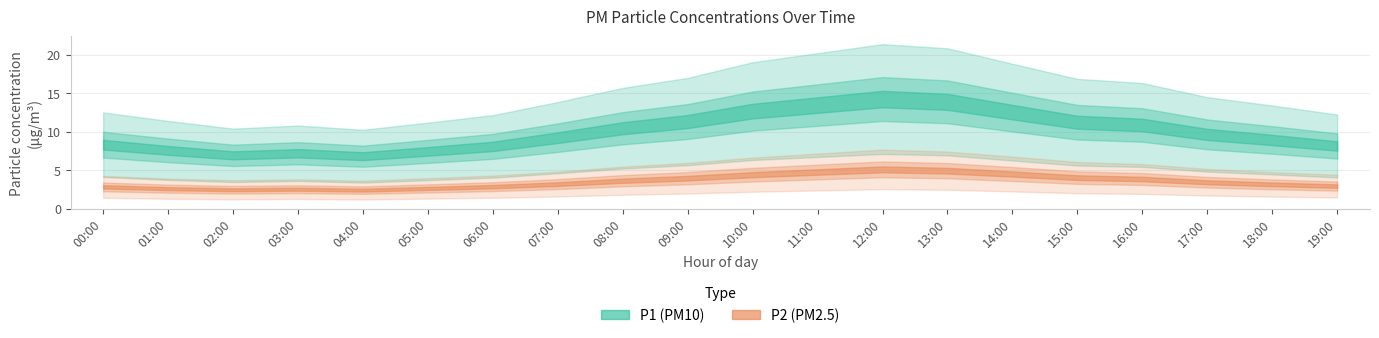

At how many categories does at least one series exceed 14?

10